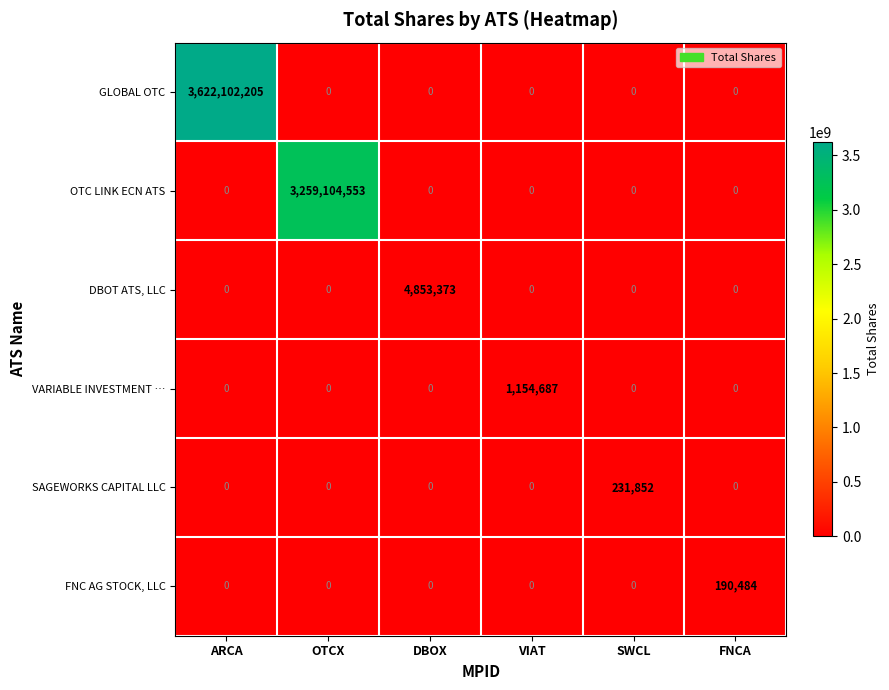

Is it true that OTC LINK ECN ATS equals 0 at DBOX?

True